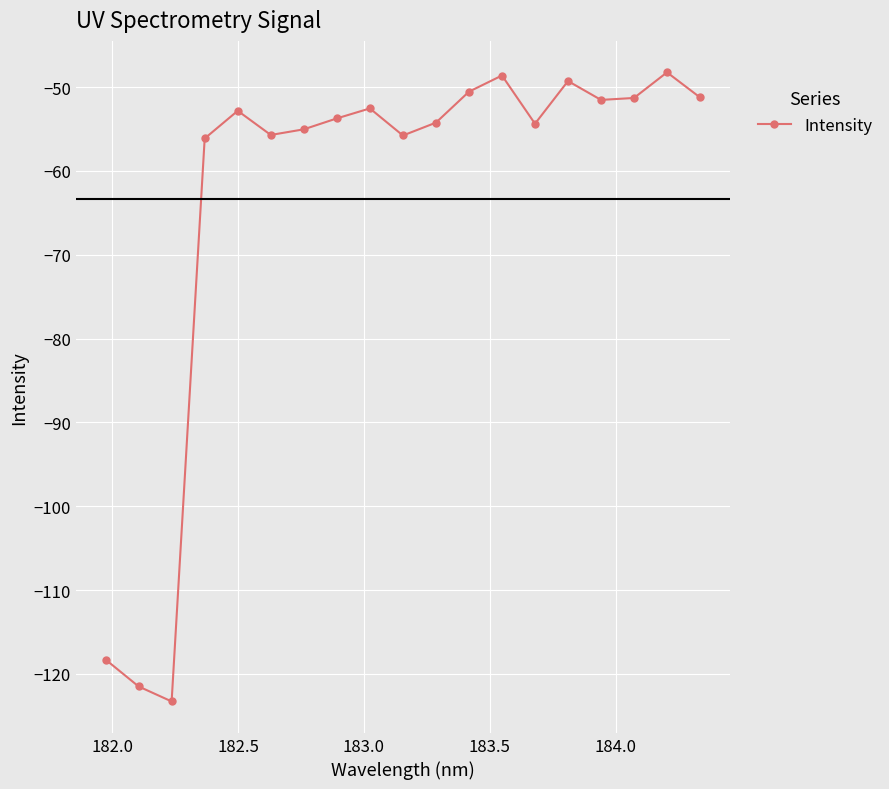

What is the value of the 15th point from the left?

-49.3